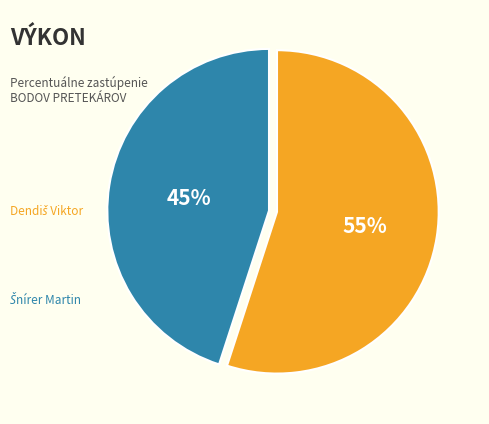

To the nearest percent, what is the average slice percentage?

50%